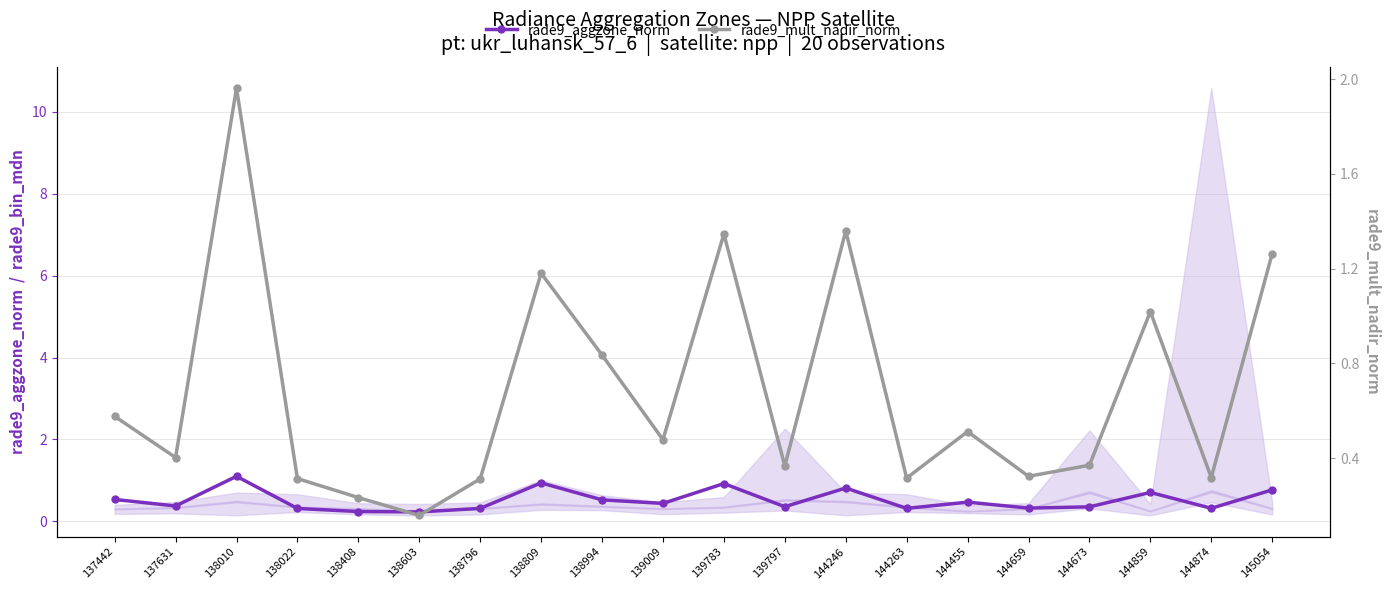

What is the approximate value of rade9_mult_nadir_norm at 138603?

0.2